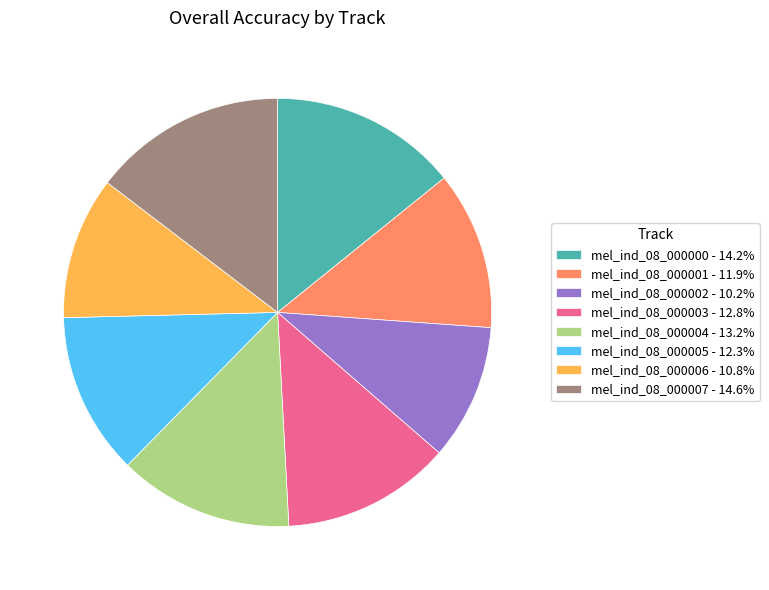

Is there any slice that represents more than half of the pie?

No